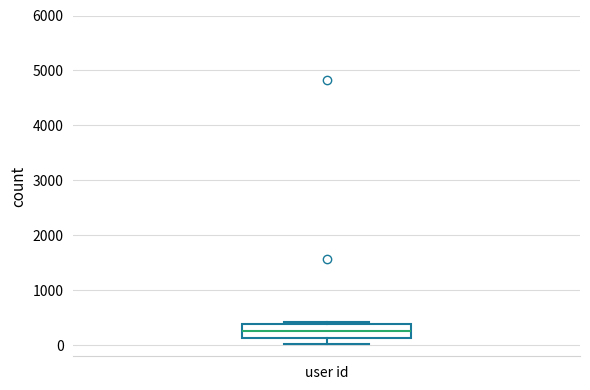

Read this box plot against the y-axis: the position of the median line, the range covered by the box, and the ends of both whiskers. The values are not printed on the chart, so give them approximately, as read against the axis.

median 300, box 100 to 400, whiskers 0 to 400 (just above the box's upper edge)